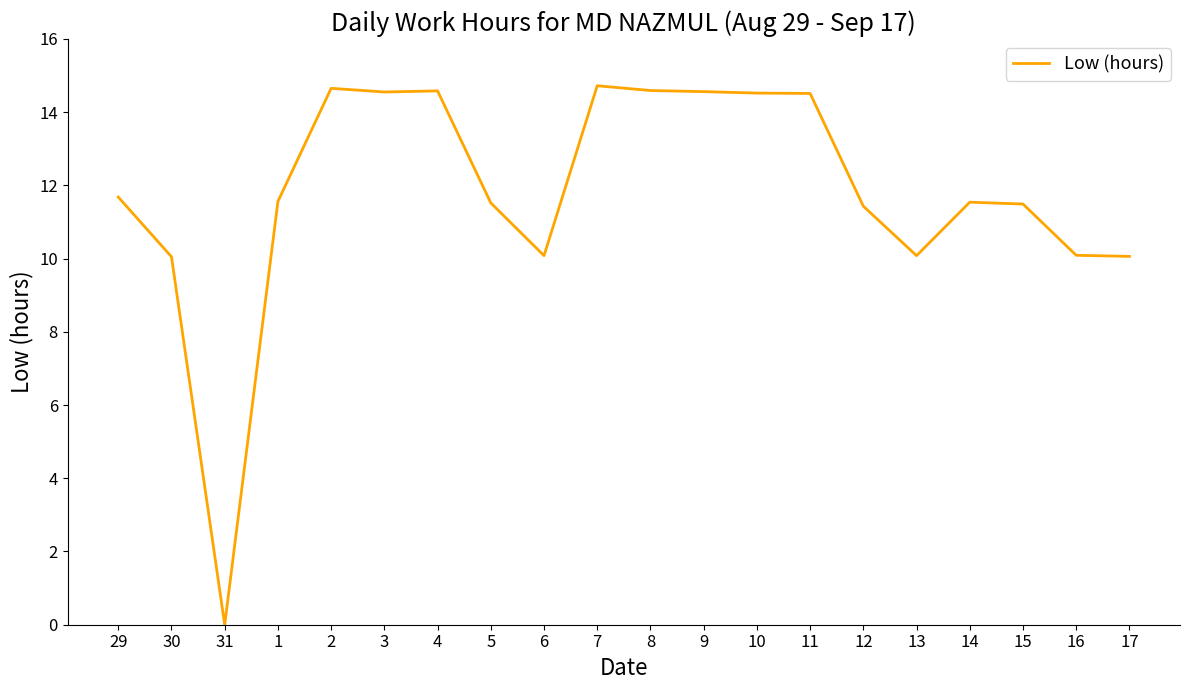

Approximately how many times larger is the value at 6 compared to 7?

0.7